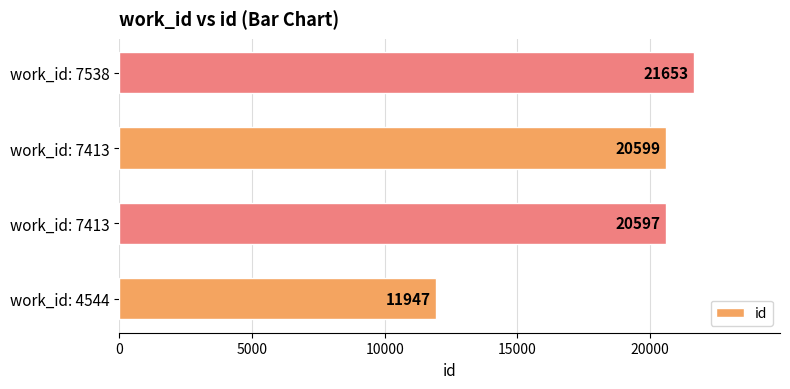

How many data points does each series have?

4